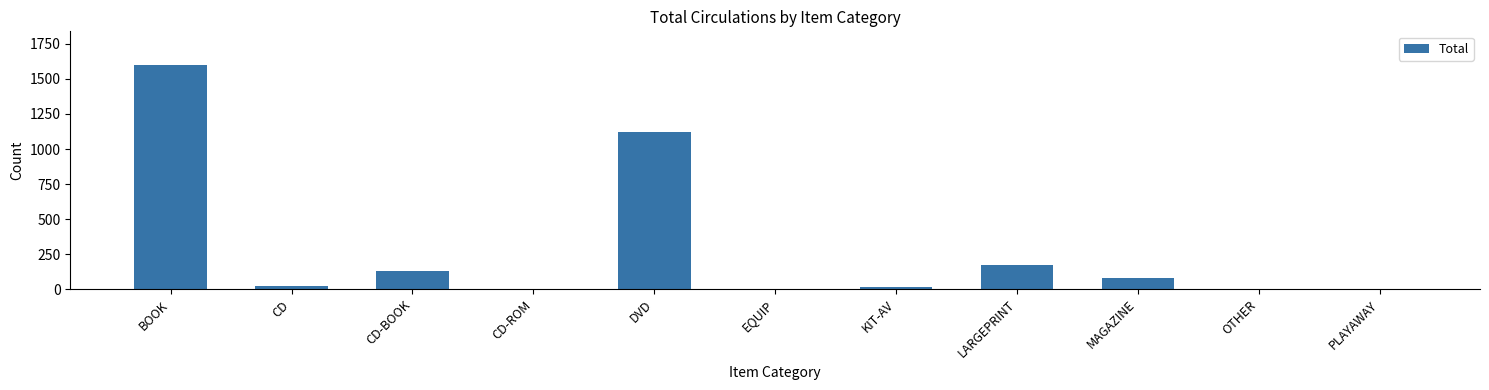

What is the maximum value shown in the chart?

1600